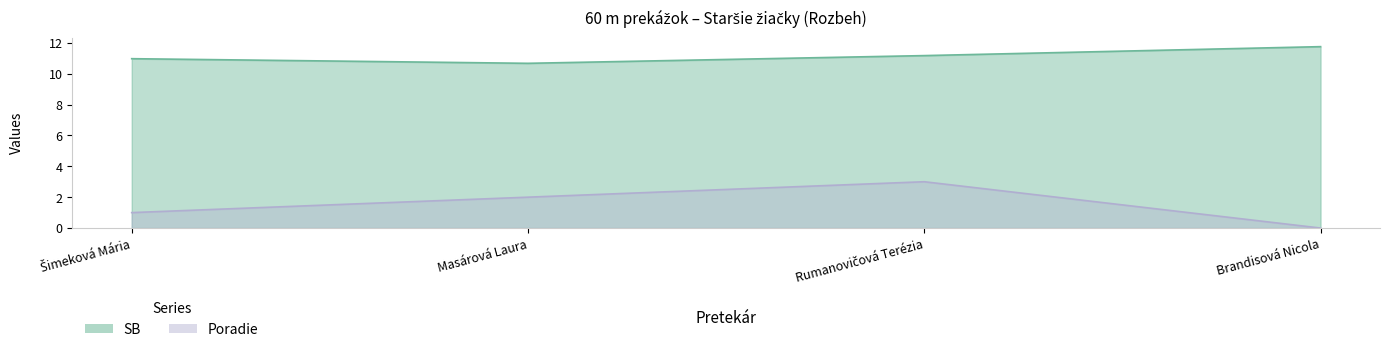

Does the chart have visible grid lines?

No